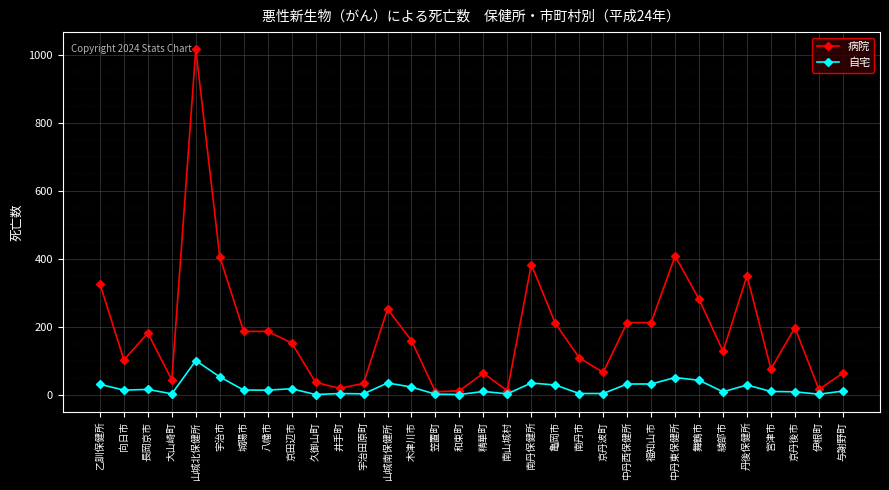

How many series are shown in this chart?

2